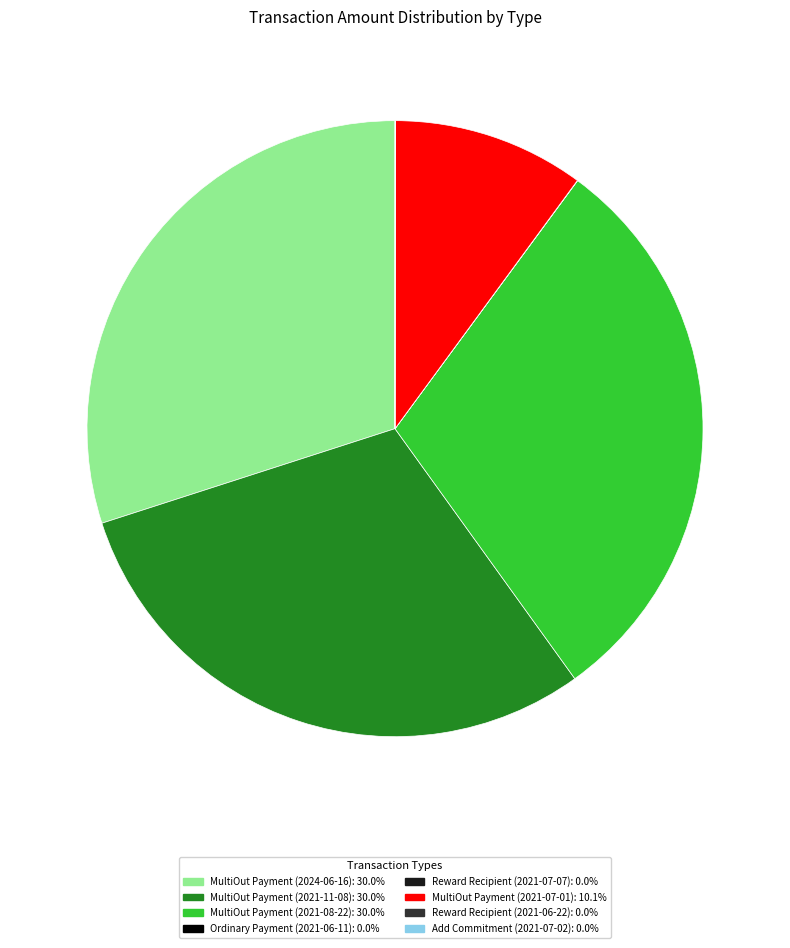

Is there a majority slice in this chart?

No